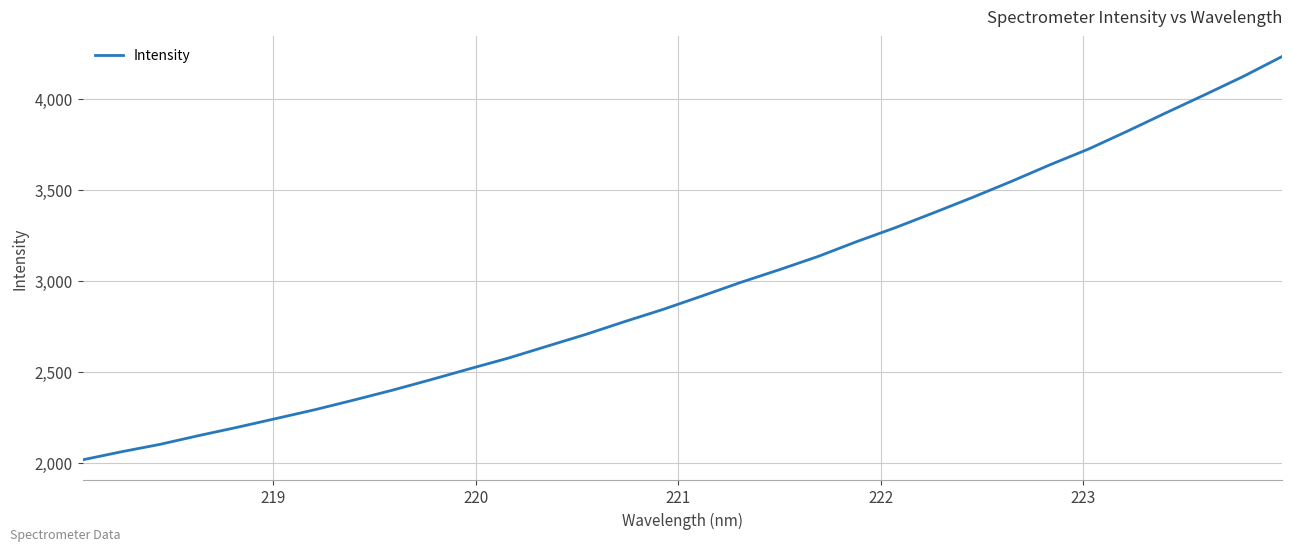

How many series are shown in this chart?

1